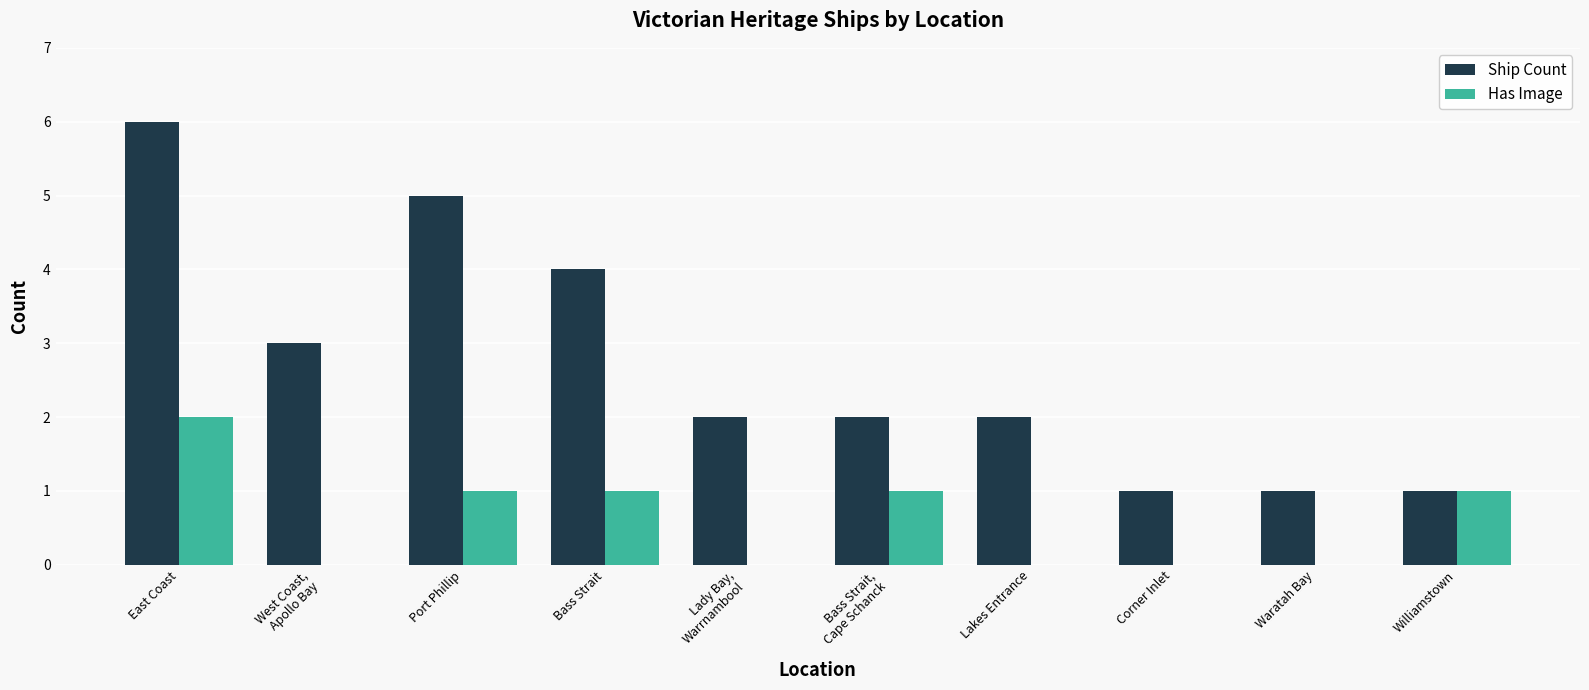

What value does the Ship Count series have at Port Phillip?

5